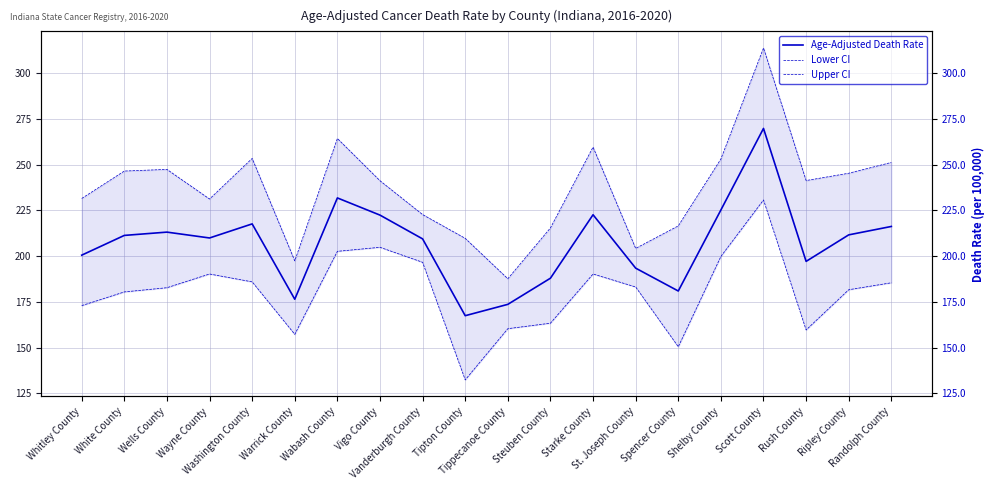

What are all the series names shown in the legend?

Age-Adjusted Death Rate, Lower CI, Upper CI